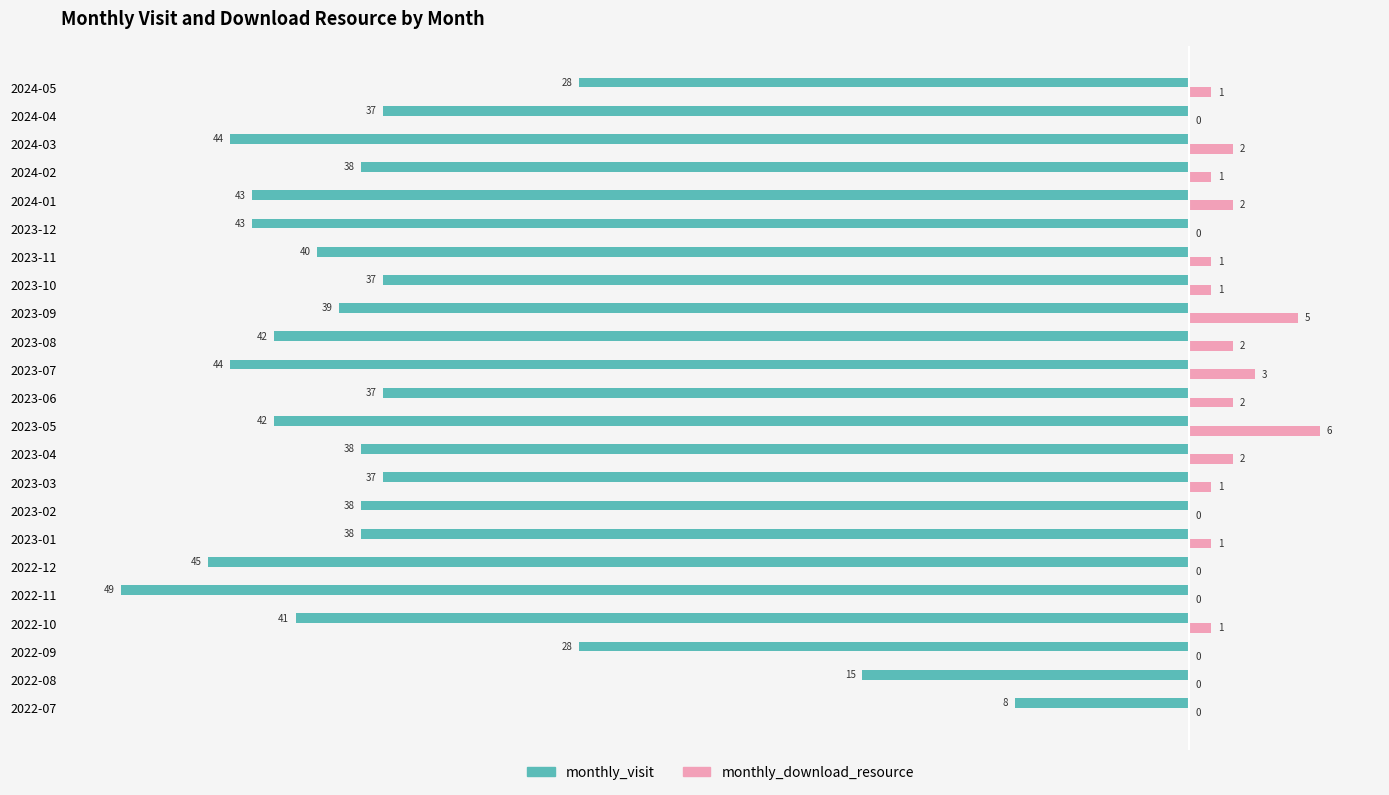

What is the total value across all series at 2023-08?

-40